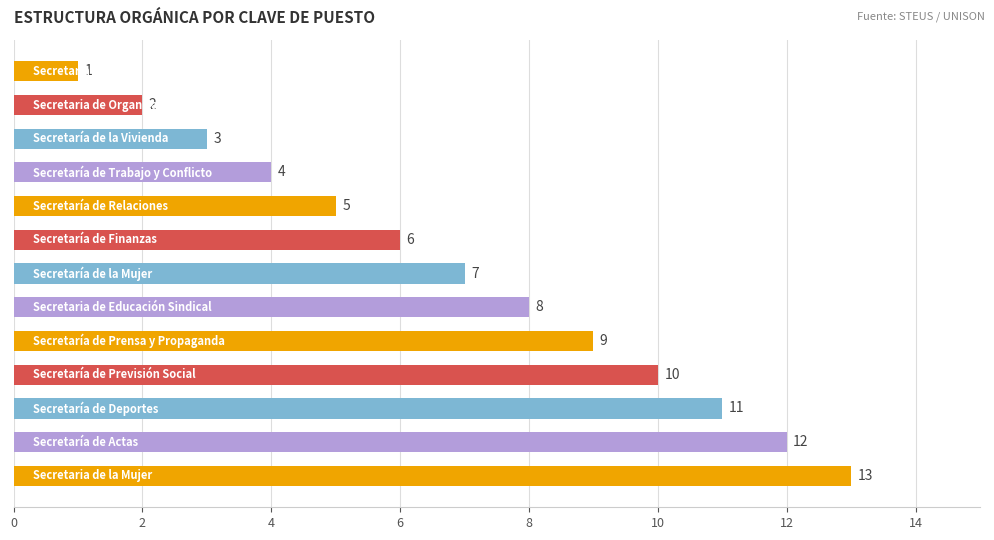

How many values are below 7?

6